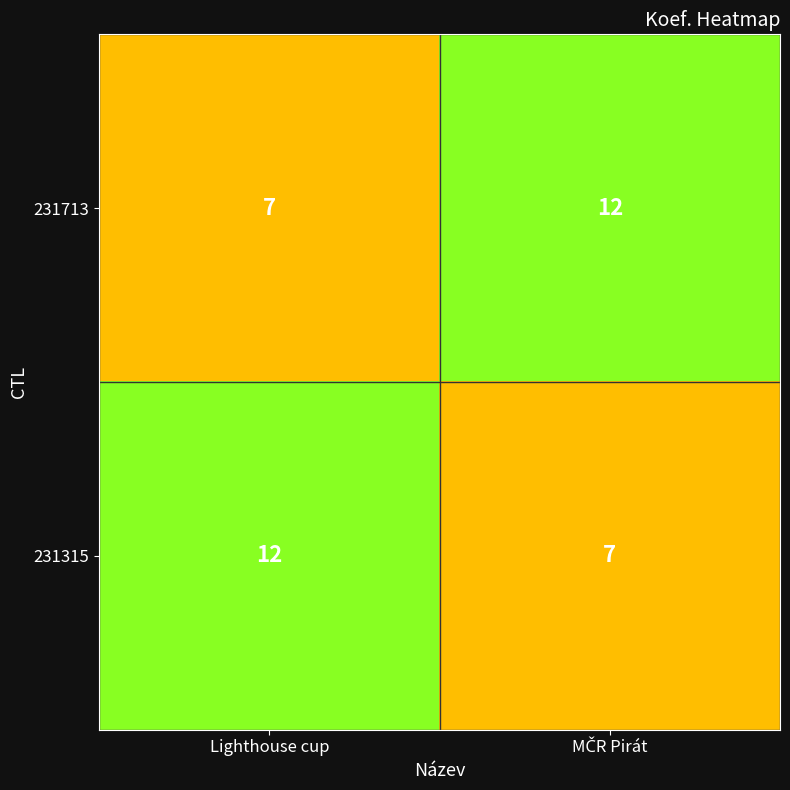

What value does the 231713 series have at Lighthouse cup?

7